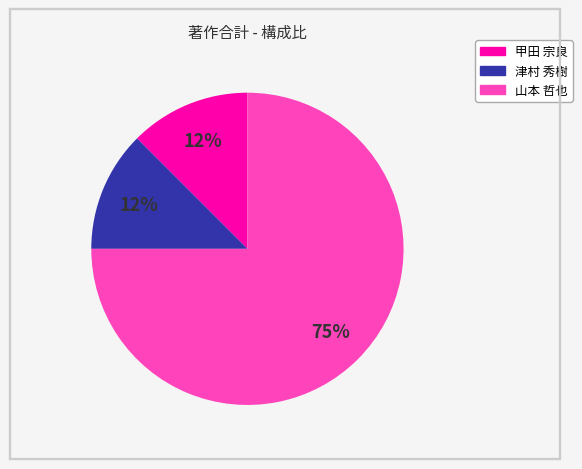

Is there a majority slice in this chart?

Yes